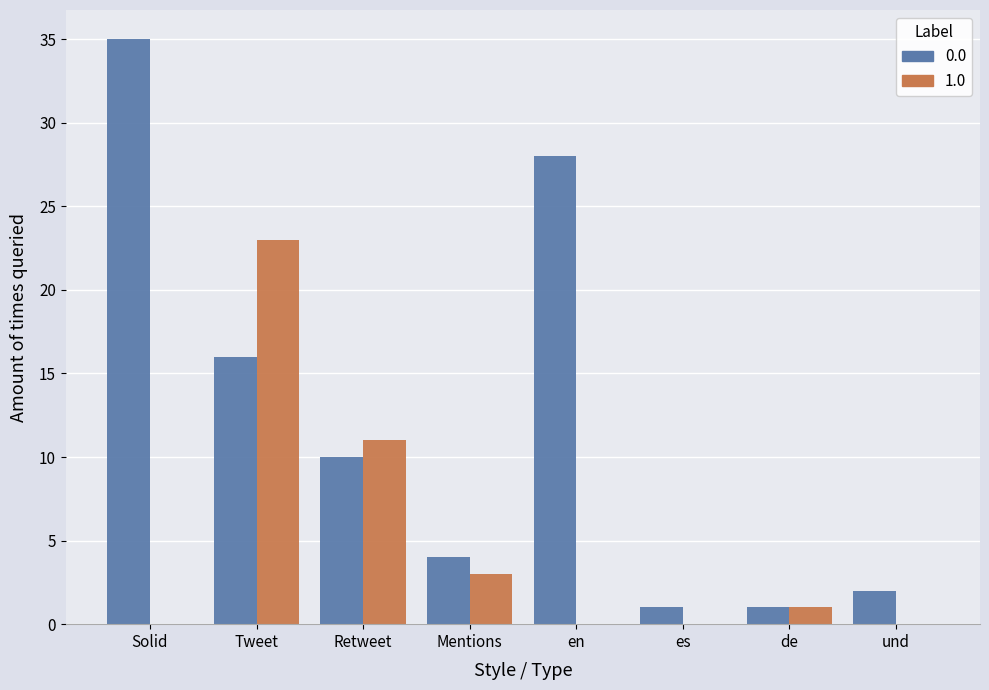

Which category has the highest value in the 1.0 series?

Tweet